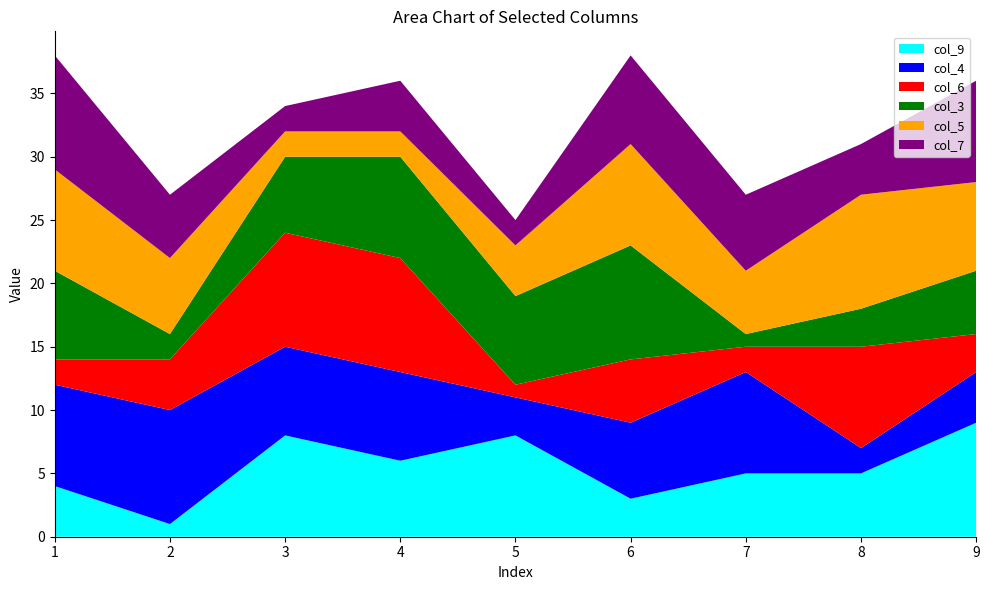

Reading left to right, what are all the values shown in this chart?

col_9: 4	1	8	6	8	3	5	5	9
col_4: 8	9	7	7	3	6	8	2	4
col_6: 2	4	9	9	1	5	2	8	3
col_3: 7	2	6	8	7	9	1	3	5
col_5: 8	6	2	2	4	8	5	9	7
col_7: 9	5	2	4	2	7	6	4	8